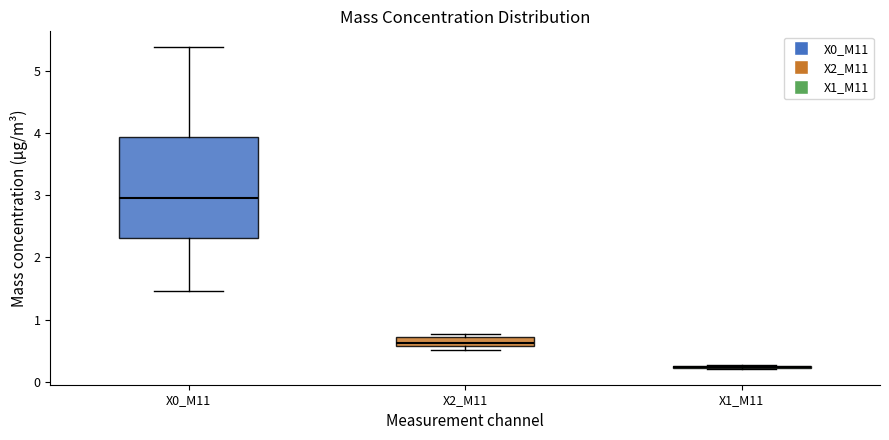

Which box is the tallest, from its lower edge to its upper edge?

X0_M11